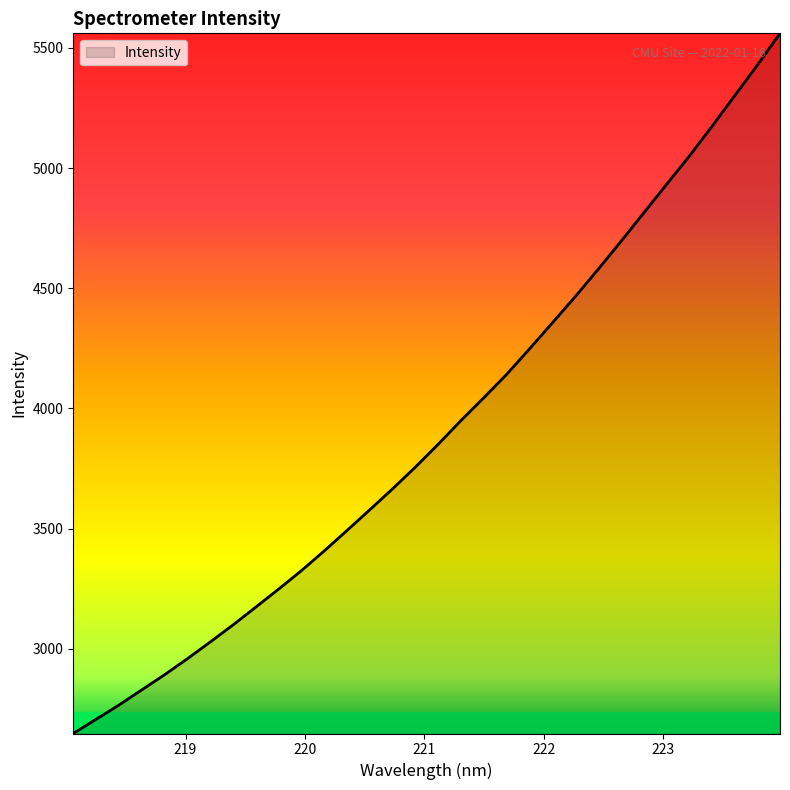

What is the difference between the maximum and minimum values?

2913.4